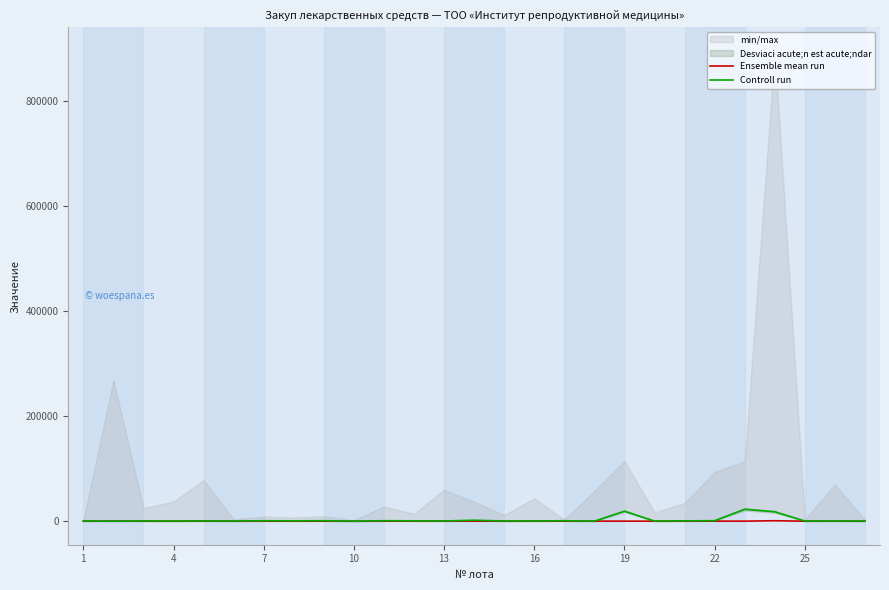

True or false: Controll run has a value of 436.3 at 16.

True